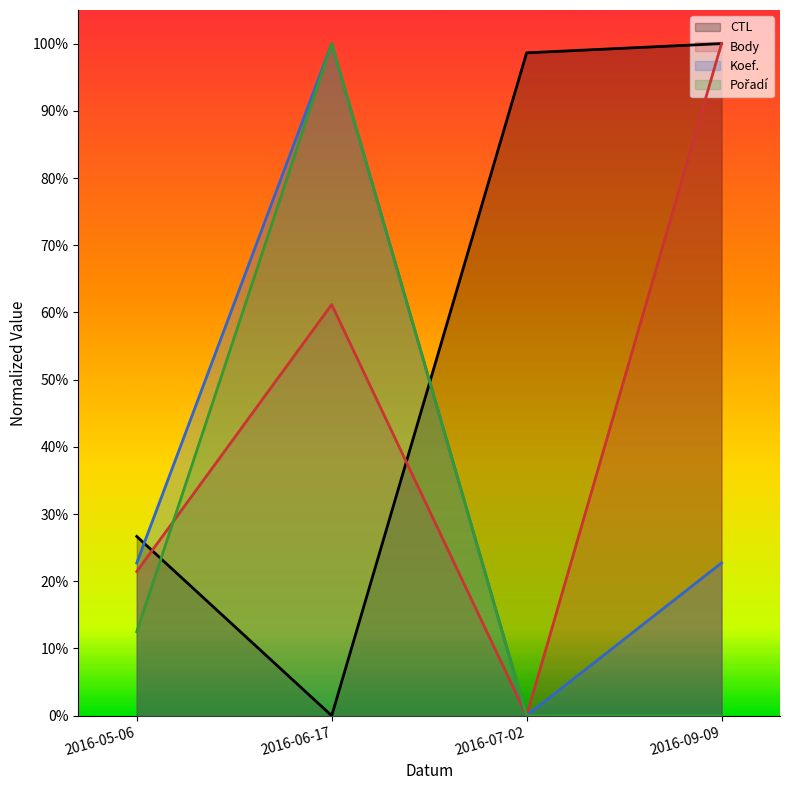

Which series has the widest spread of values?

CTL